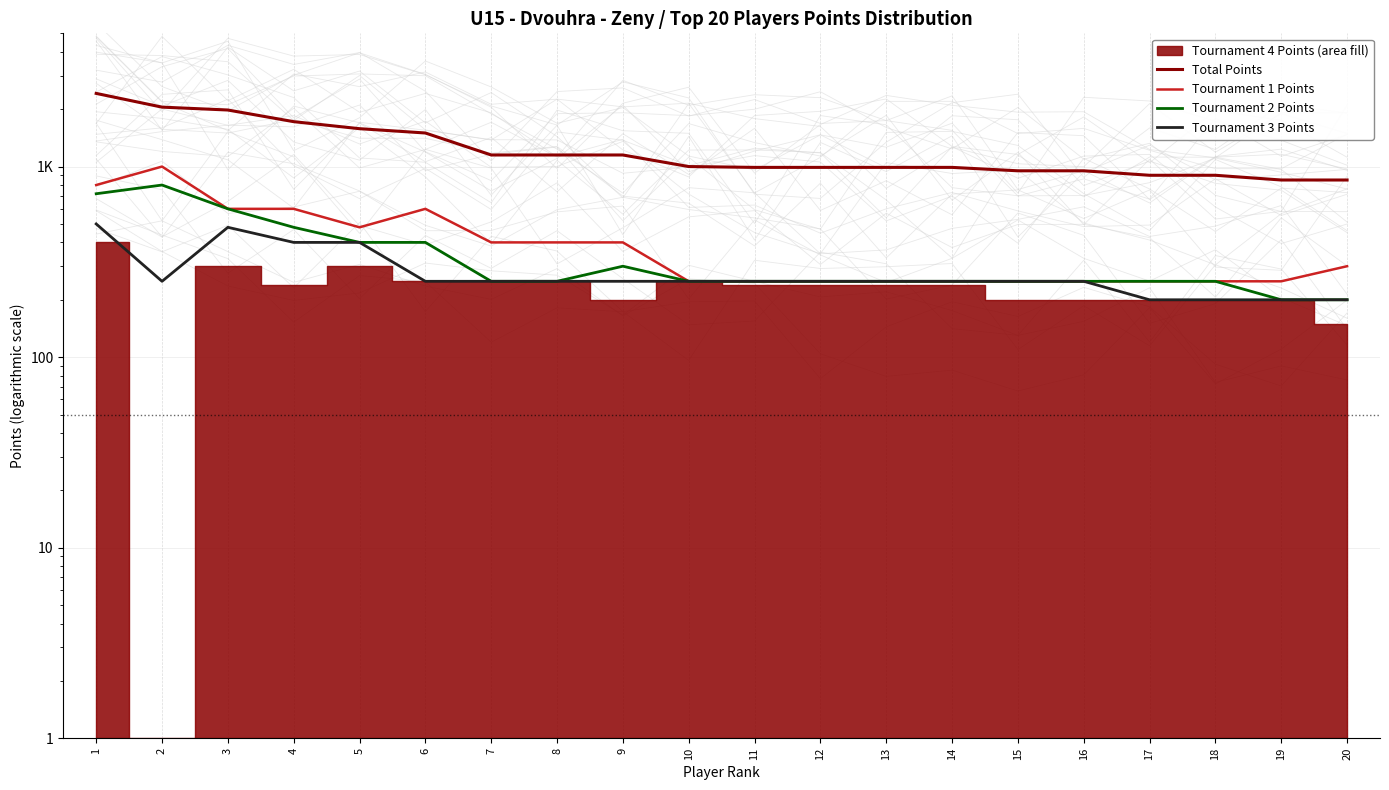

Where does the Tournament 2 Points series first go above 250?

1